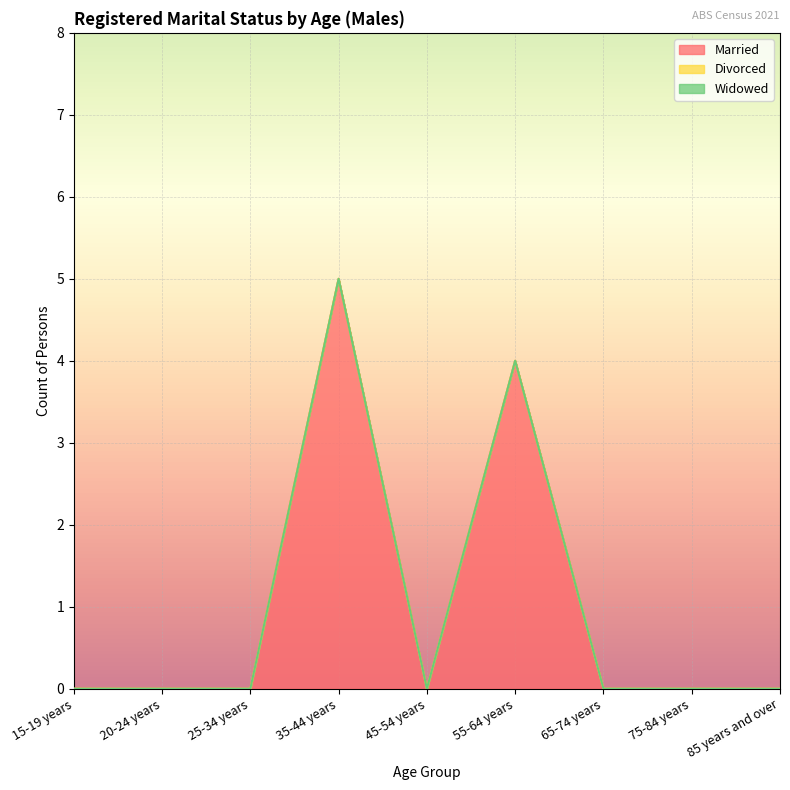

Rank the series by their maximum value, from highest to lowest.

Married, Divorced, Widowed